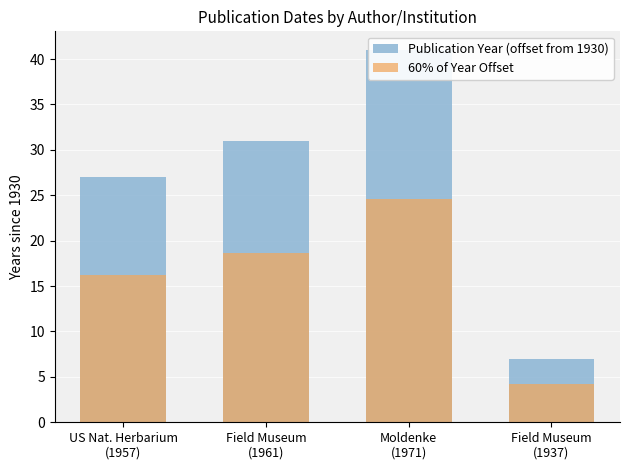

What is the total value across all series at Field Museum
(1937)?

11.2